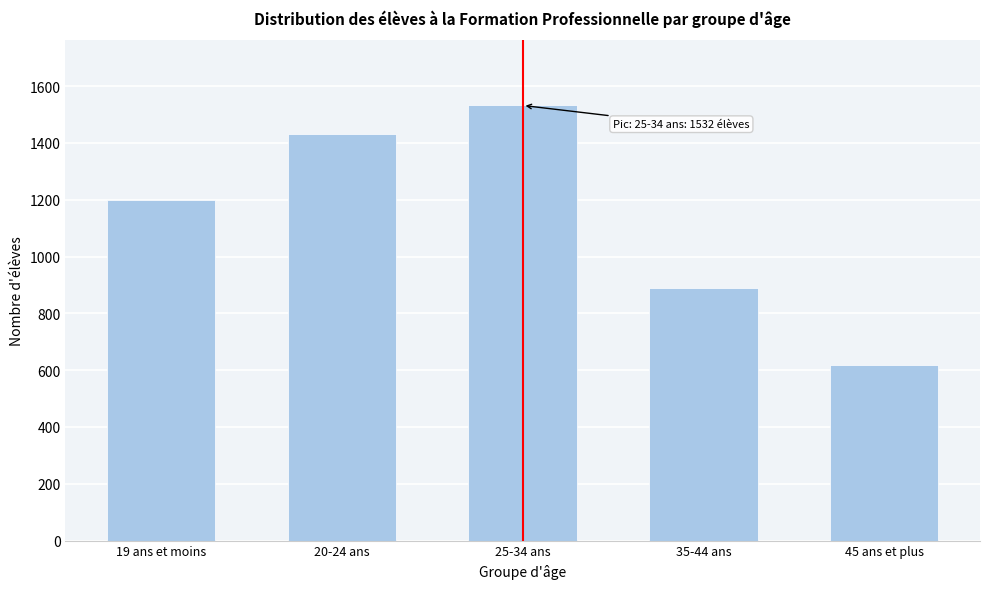

Reading left to right, what are all the values shown in this chart?

19 ans et moins=1198	20-24 ans=1432	25-34 ans=1532	35-44 ans=890	45 ans et plus=618